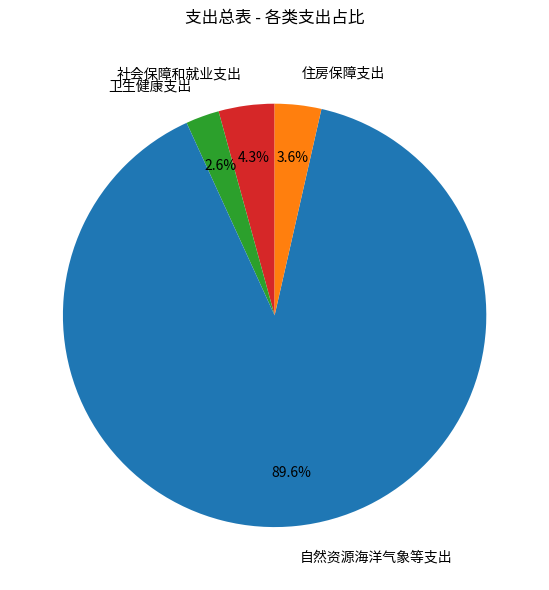

Do 社会保障和就业支出 and 卫生健康支出 together represent more than half of the pie?

No